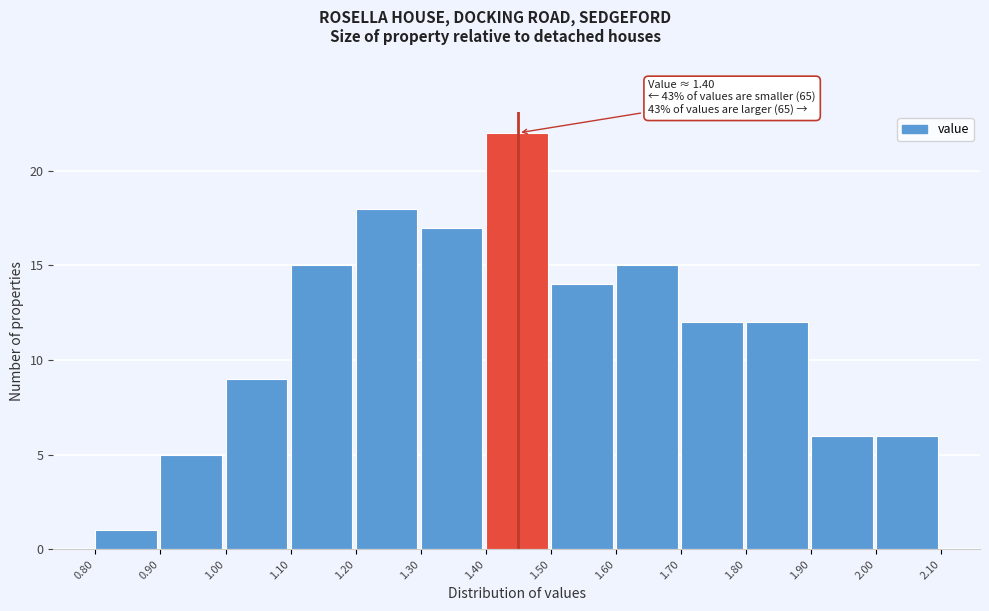

Over which range of the x-axis is the bar tallest?

1.40 to 1.50